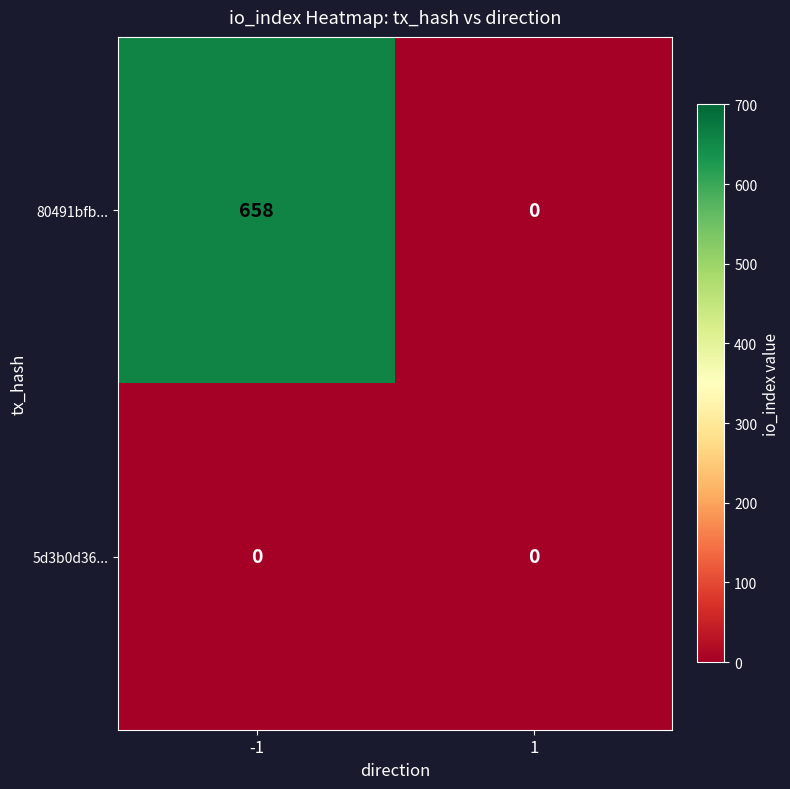

Reading left to right, extract all data points from this chart.

80491bfb...: -1=658	1=0
5d3b0d36...: -1=0	1=0